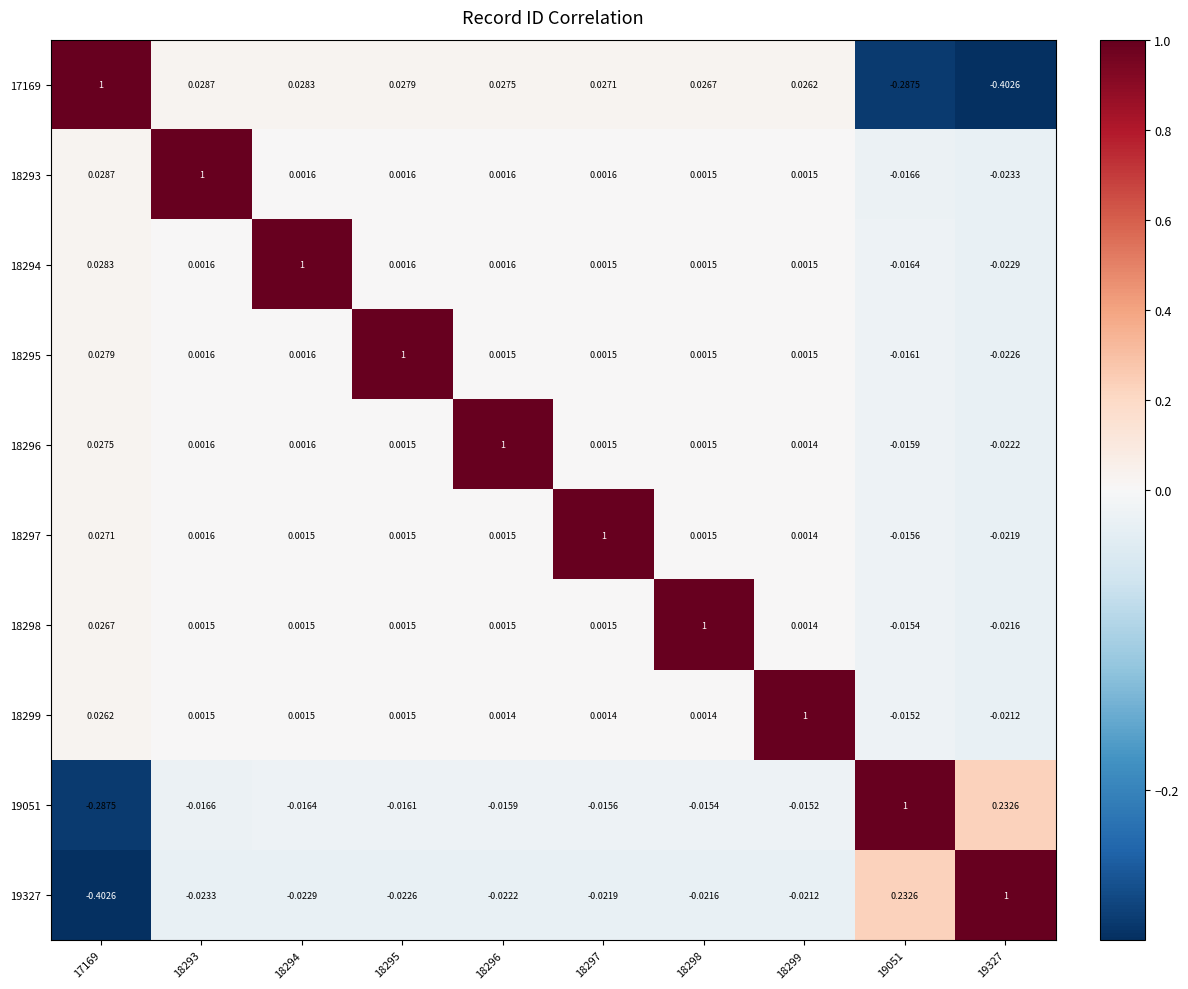

What is the maximum value shown in the chart?

1.0